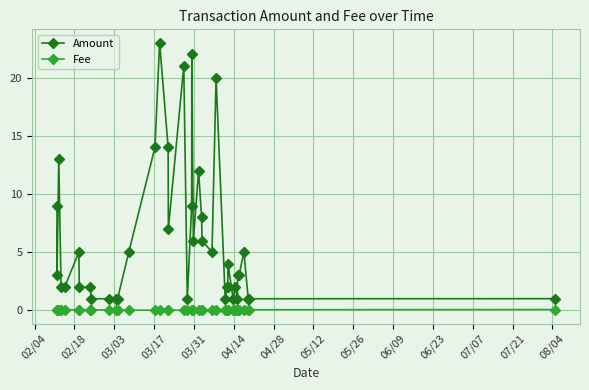

True or false: Fee and Amount intersect in this chart.

False